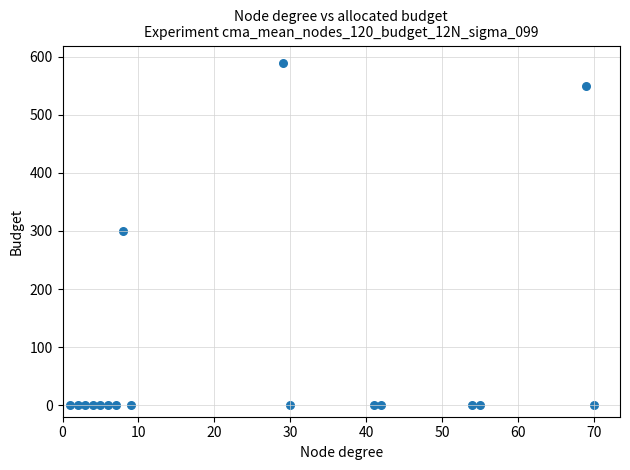

What is the range of X values (max minus min)?

69